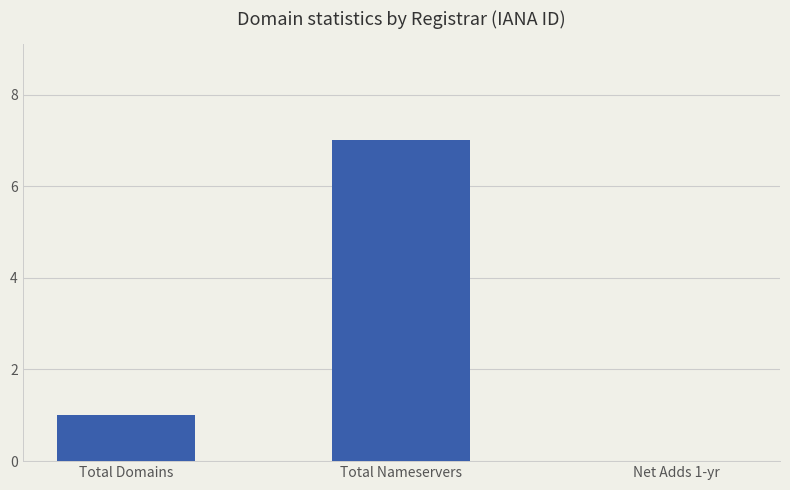

The chart shows a value of 0 at Net Adds 1-yr. True or false?

True